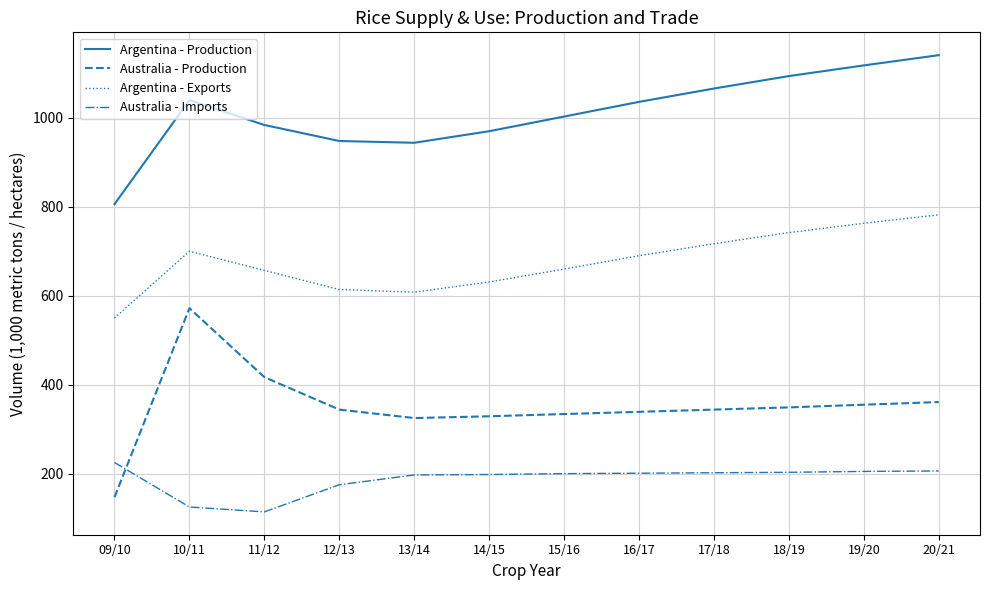

True or false: Australia - Imports and Argentina - Production cross at least once.

False